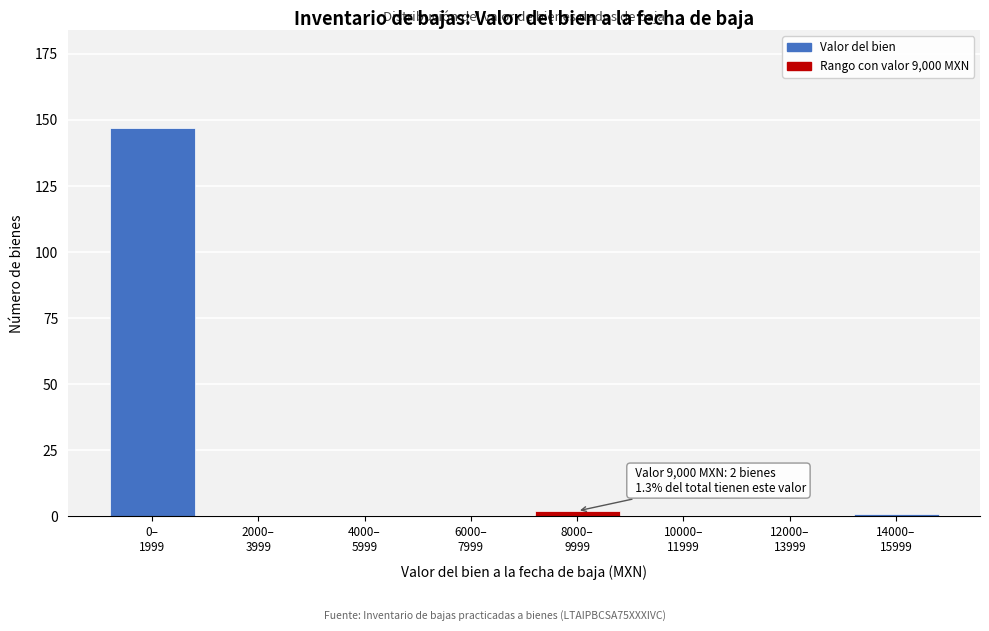

What is the greatest value displayed?

147